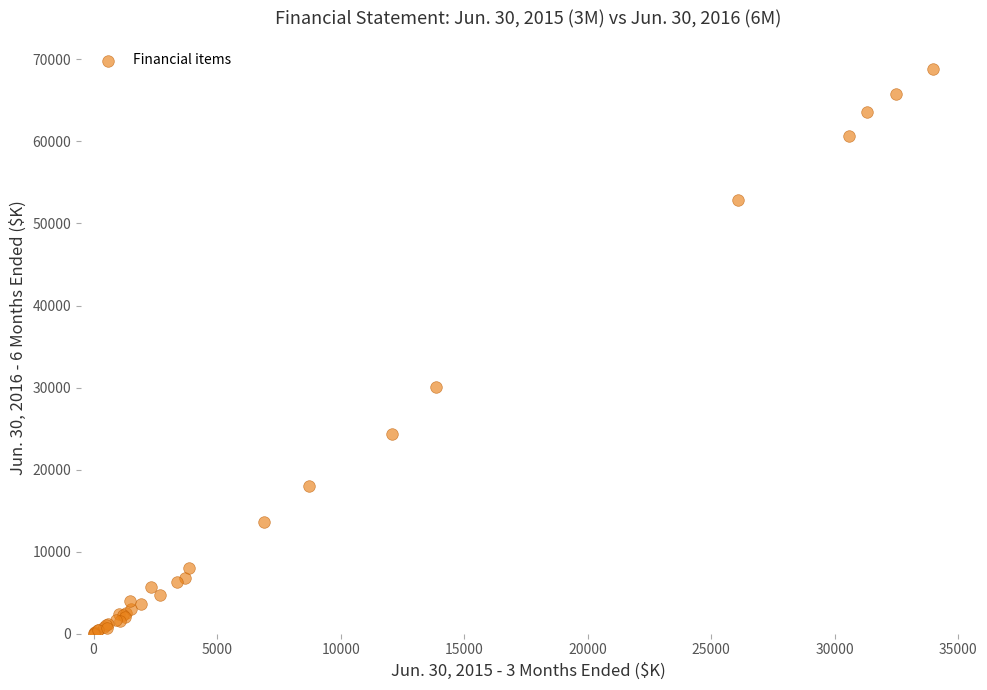

What Y value in the scatter plot is closest to 34413?

30019